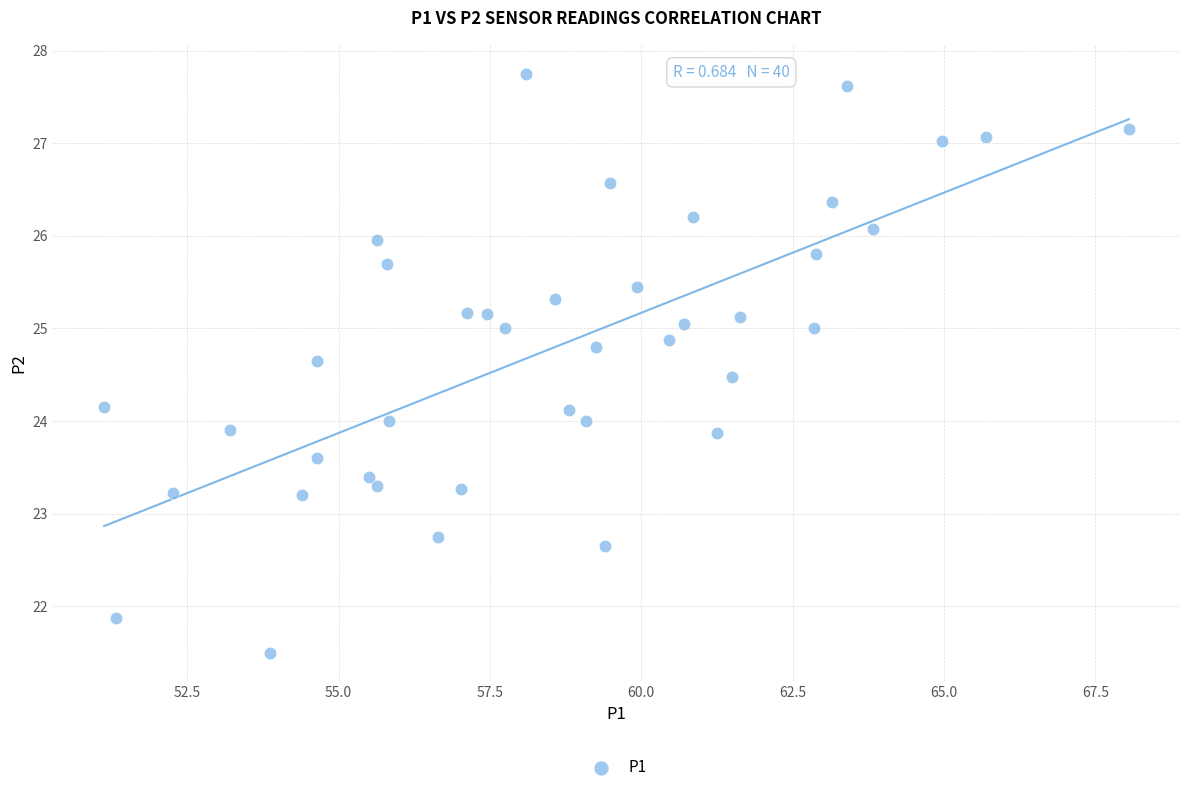

What is the range of X values (max minus min)?

16.9